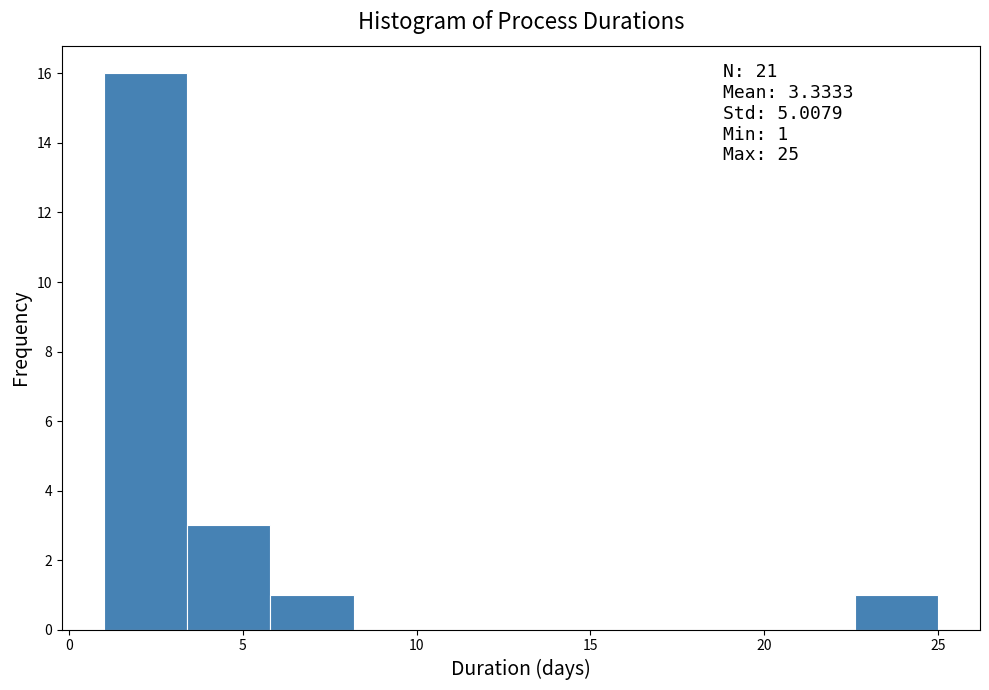

Over which range of the x-axis is the bar tallest?

1.0 to 3.4